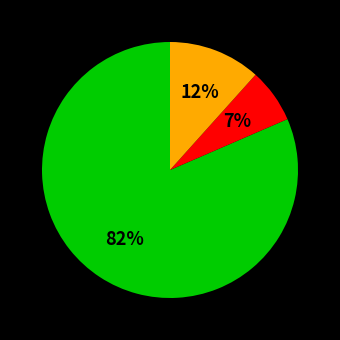

To the nearest percent, what is the average slice percentage?

33%